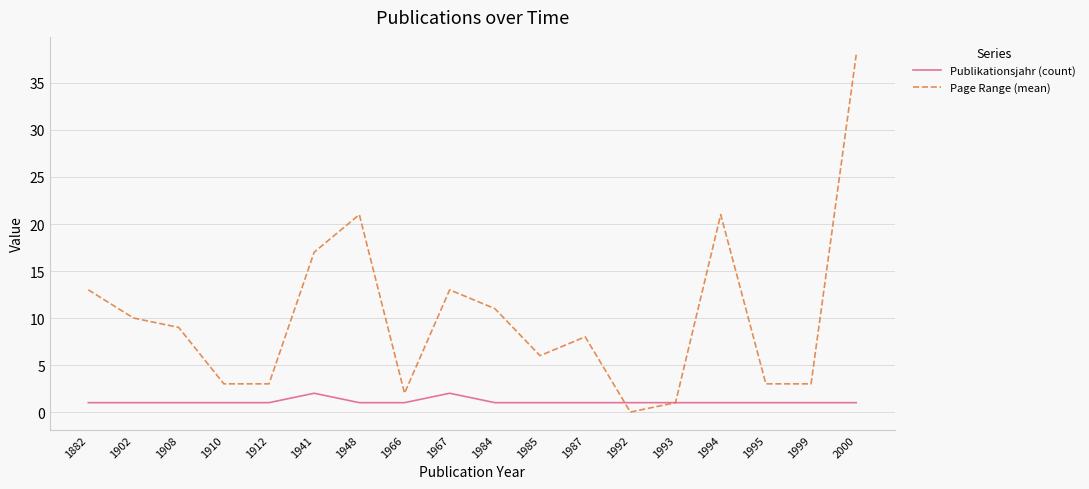

The value of Page Range (mean) at 1967 is 13. True or false?

True